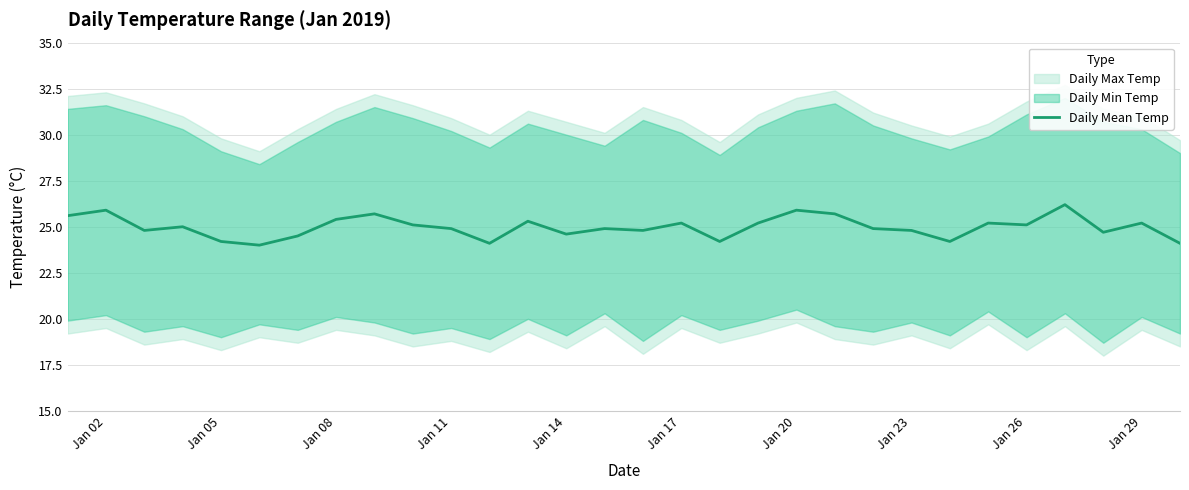

True or false: Daily Mean Temp has a value of 25.1 at Jan 26.

True